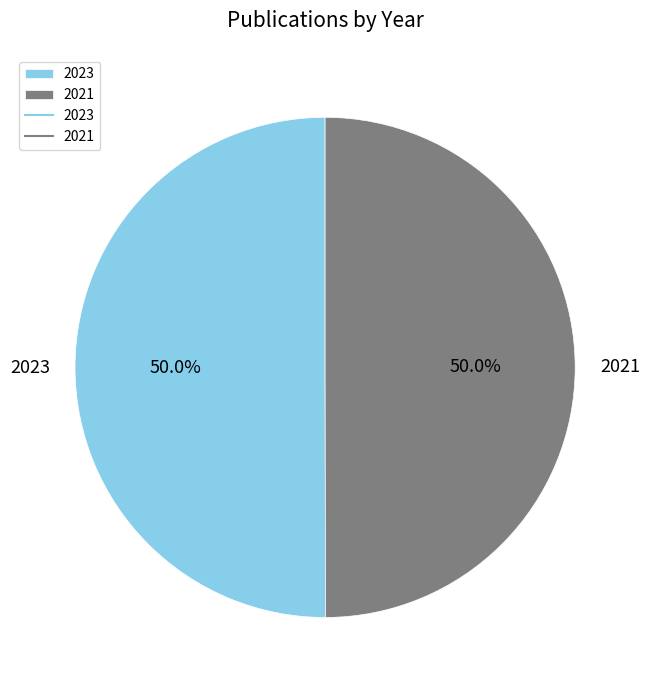

What is the ratio of the value at 2021 to the value at 2023?

1.0